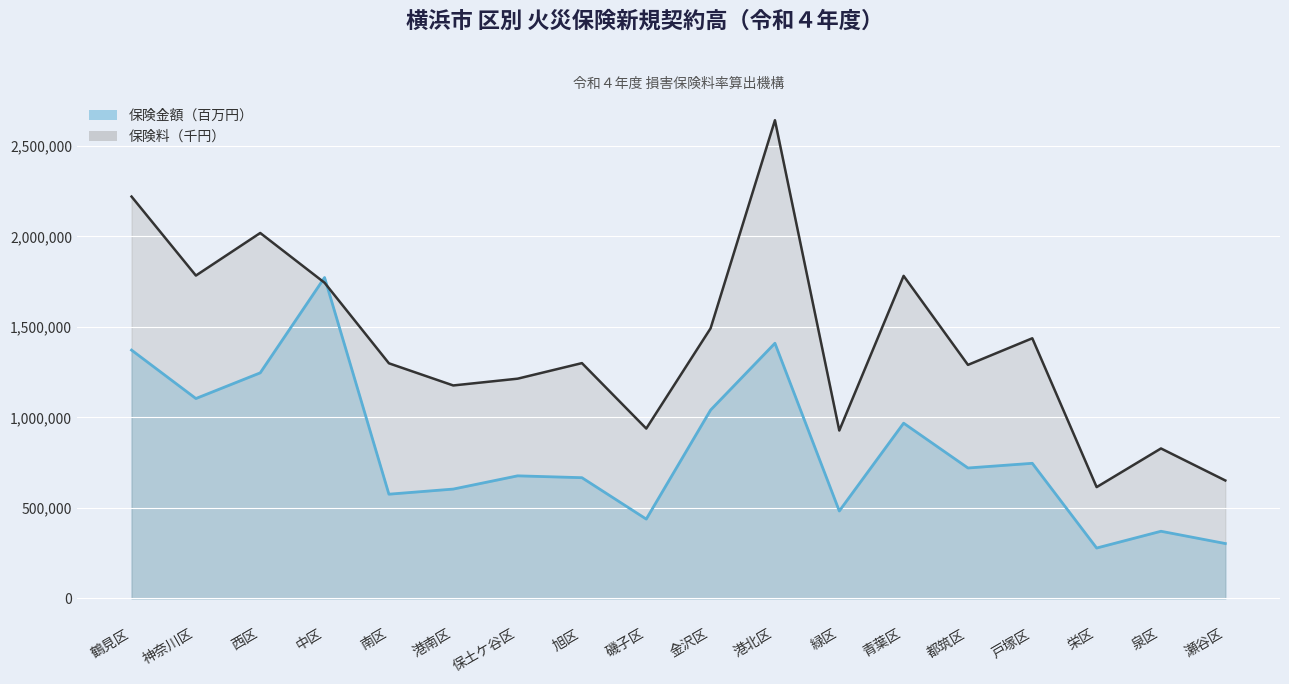

True or false: 保険金額（百万円） has a value of 667076 at 旭区.

True